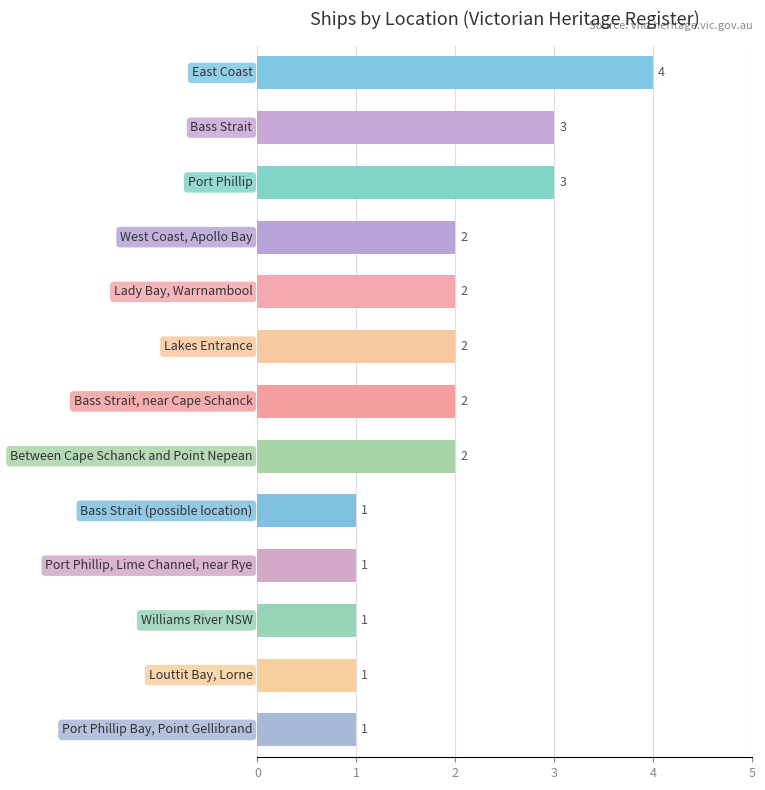

Reading top to bottom, list all the values displayed in this chart.

4	3	3	2	2	2	2	2	1	1	1	1	1